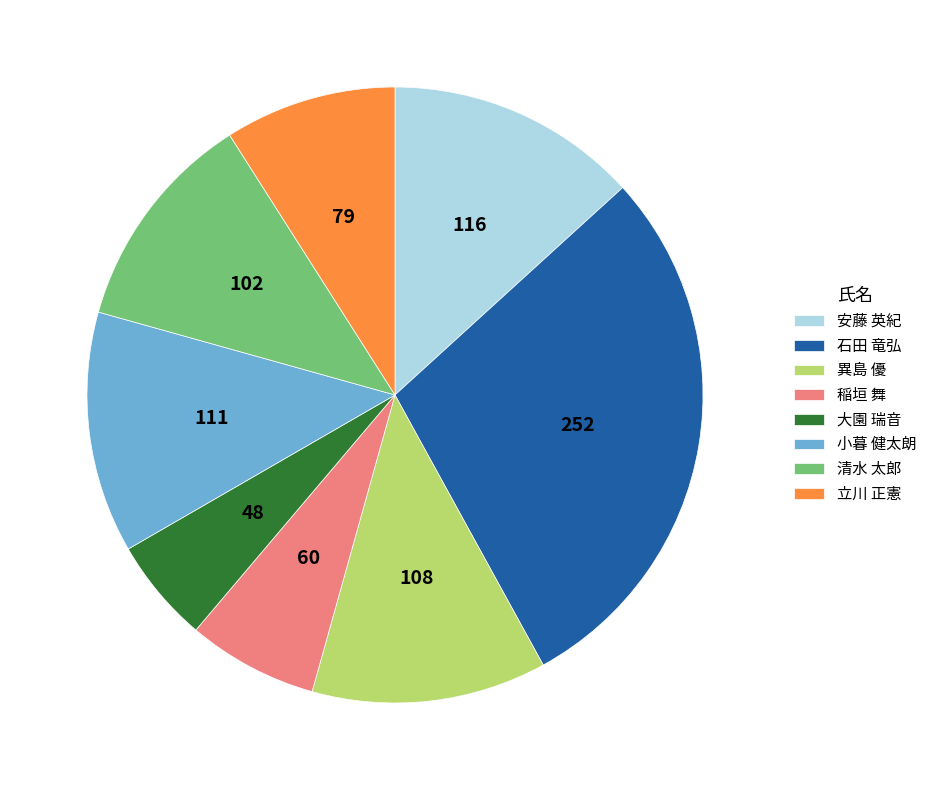

Is the sum of 小暮 健太朗 and 大園 瑞音 greater than half?

No